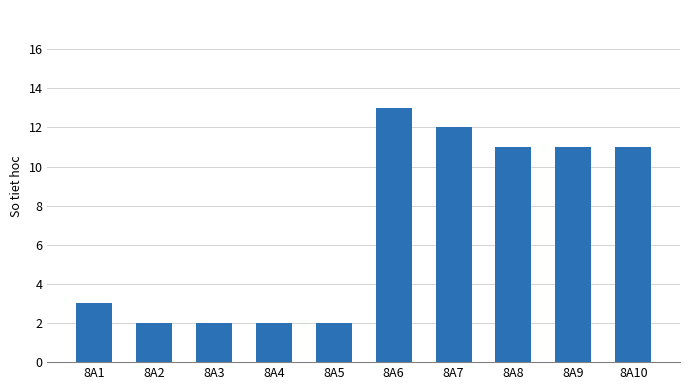

Which category has the highest value across all series?

8A6